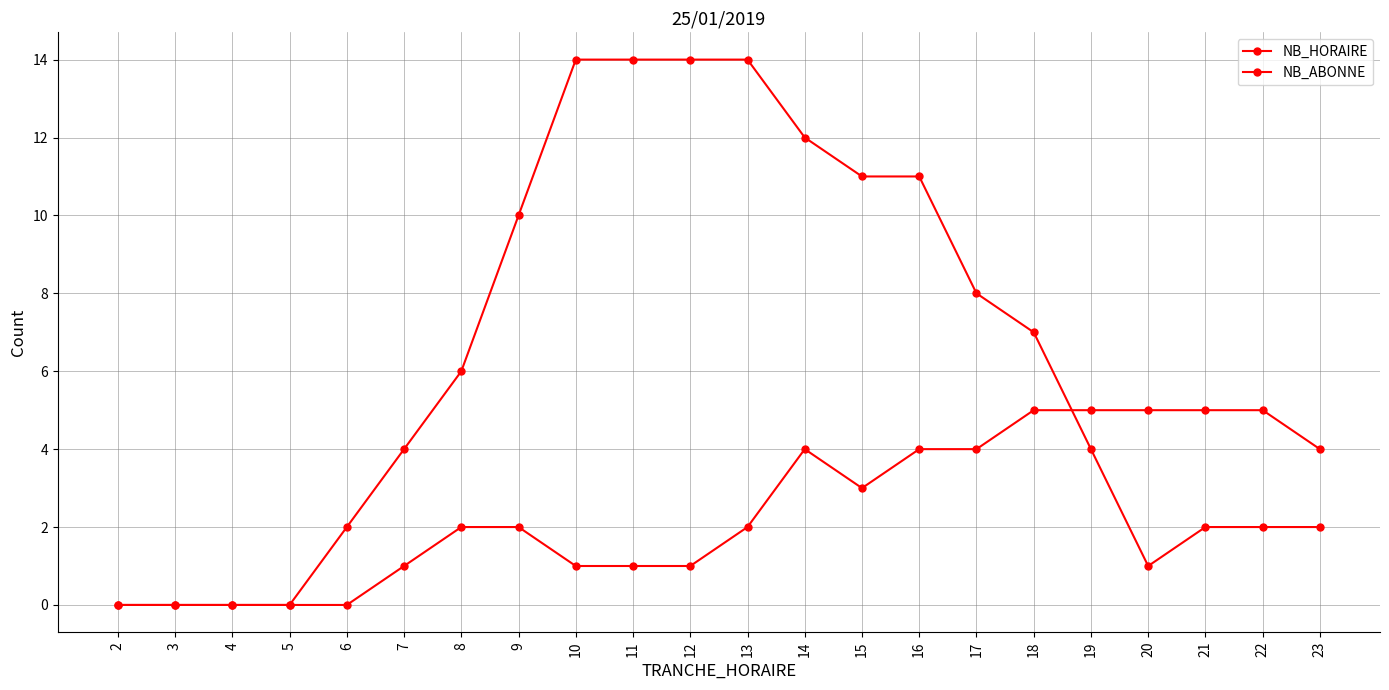

What is the value of the NB_HORAIRE point at the 9th from the left?

1